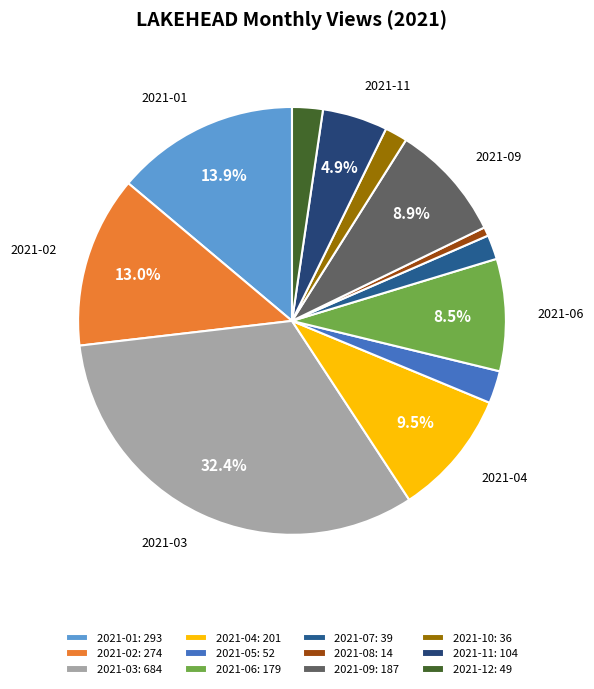

Is it true that 2021-11 is 10% of the pie?

False